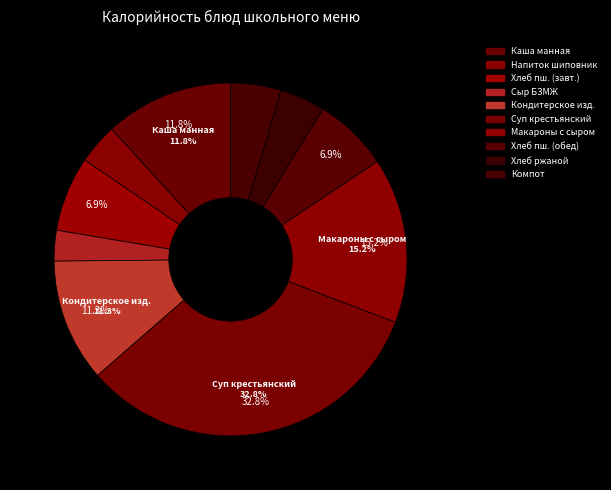

How many segments does this pie chart have?

10